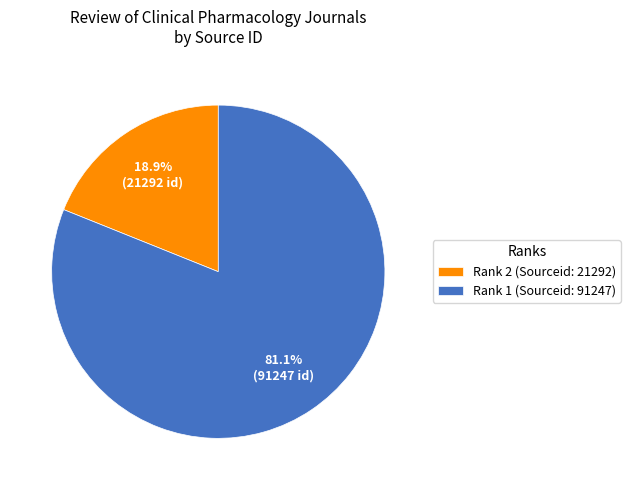

How many slices are in this pie chart?

2